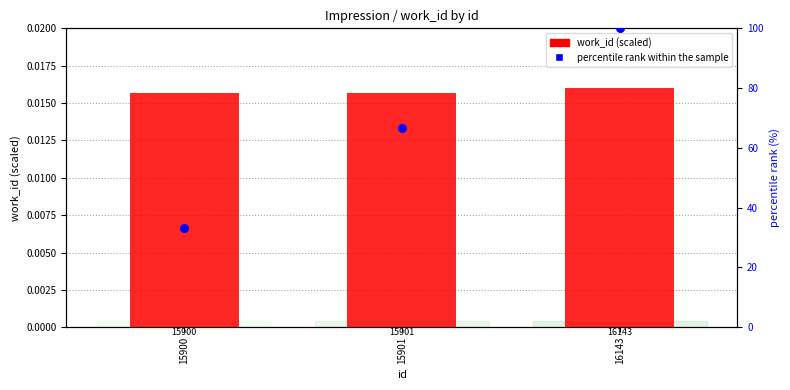

What are all the series names shown in the legend?

work_id (scaled), percentile rank within the sample